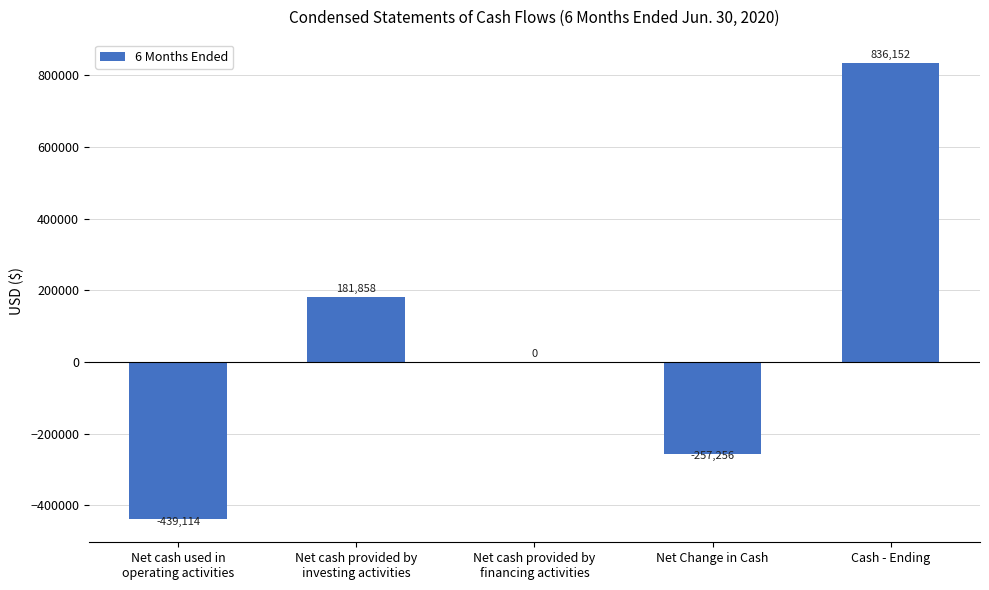

True or false: the data shows 53289 at Net cash provided by
investing activities.

False